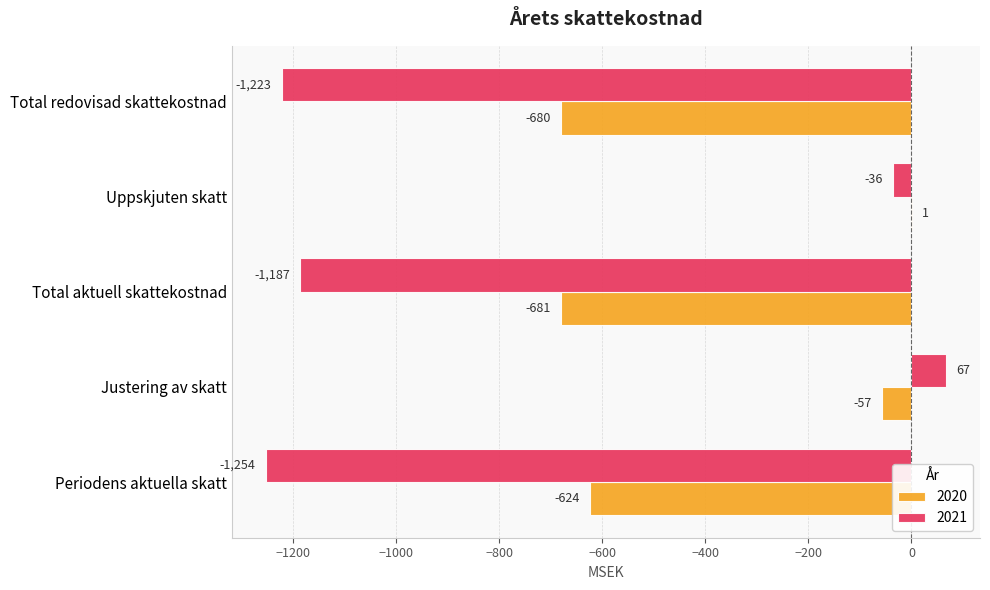

The value of 2020 at Total redovisad skattekostnad is -680. True or false?

True